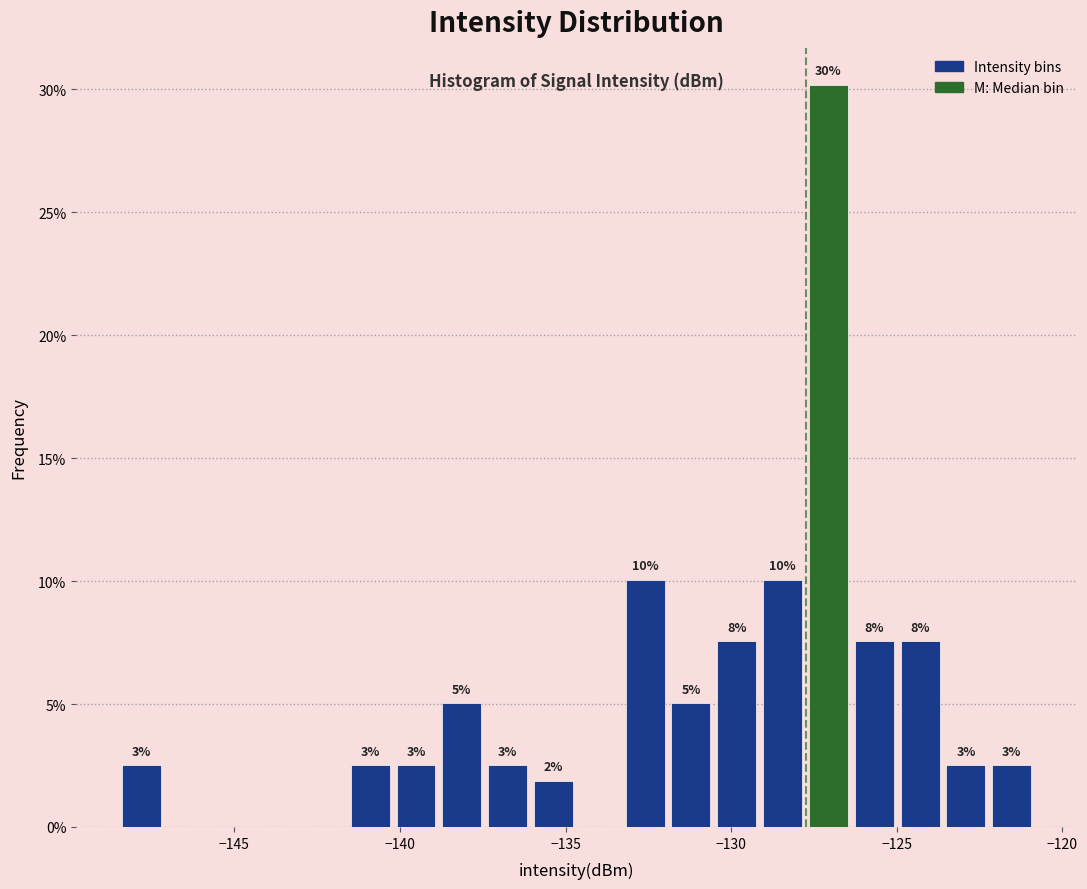

Around what value on the x-axis is the tallest bar? Give the approximate position of its centre, as read against the axis.

-127.0